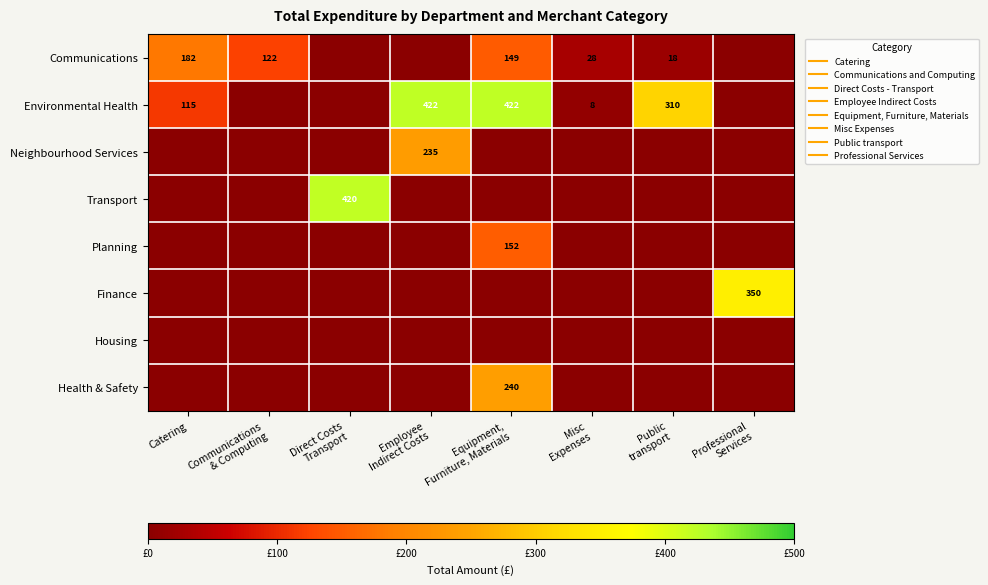

What is the maximum value shown in the chart?

422.1